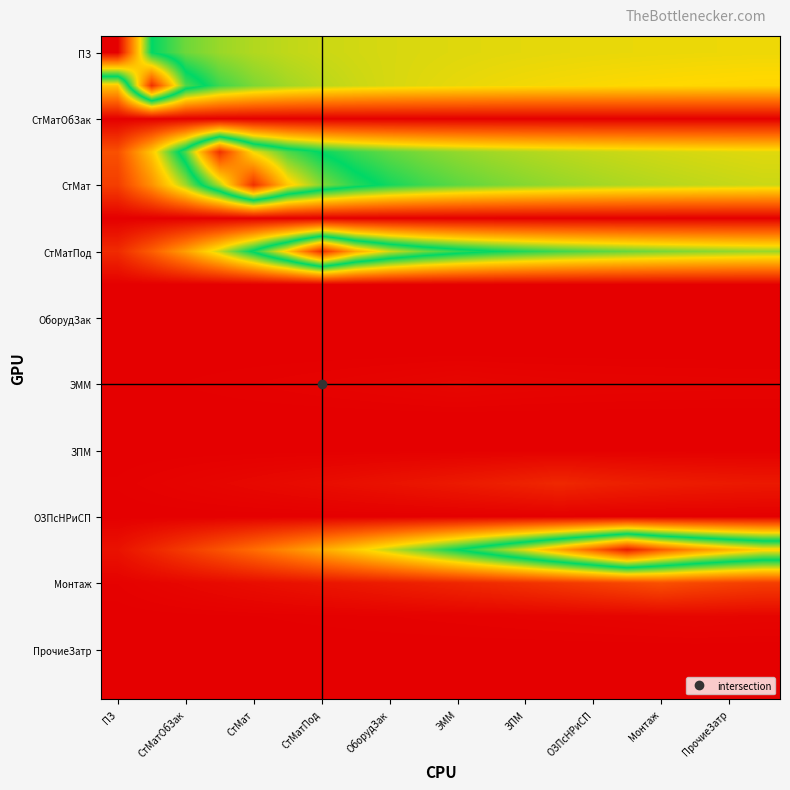

How many data points does each series have?

20